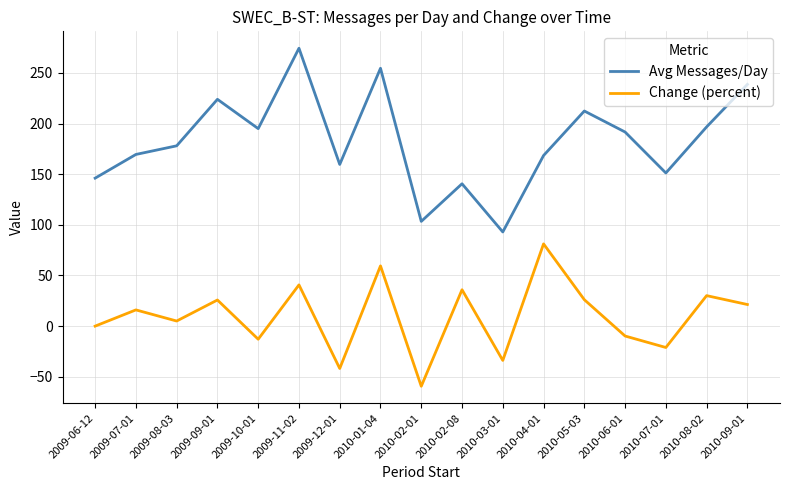

The value of Change (percent) at 2009-12-01 is -41.8. True or false?

True